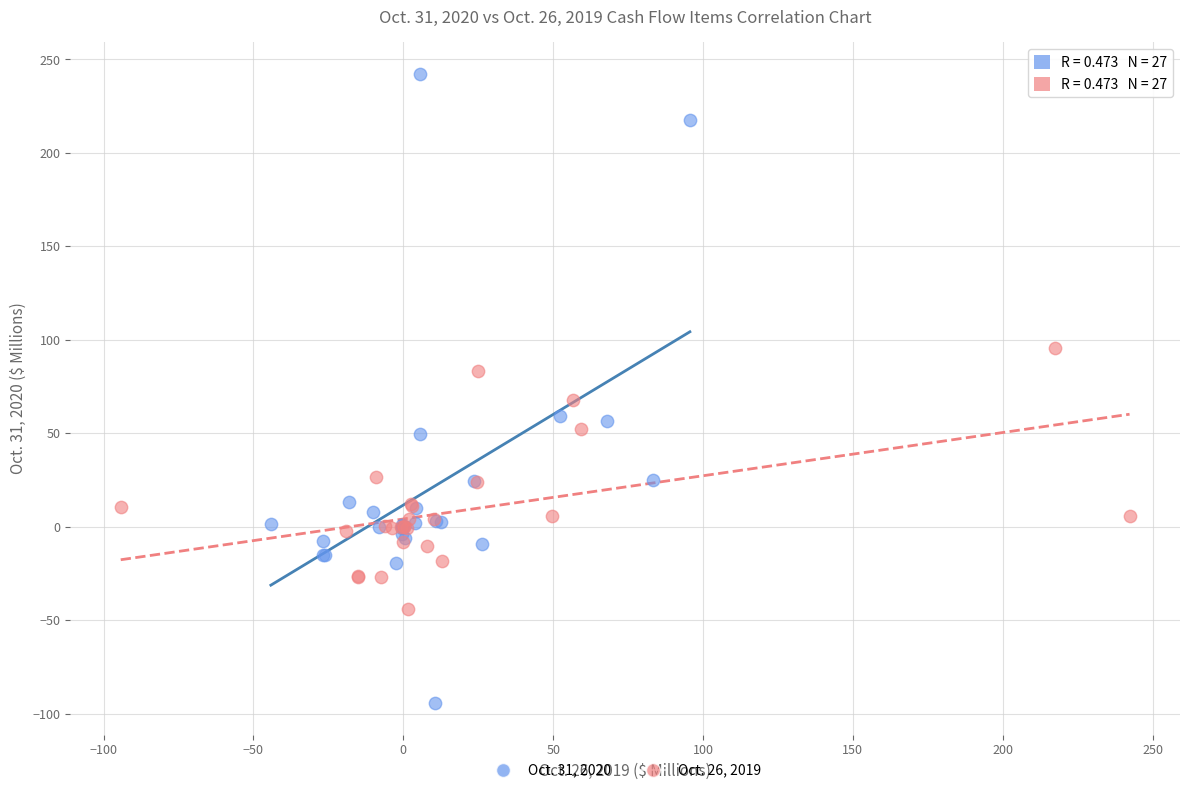

Which series has the largest Y range (max minus min)?

Oct. 31, 2020